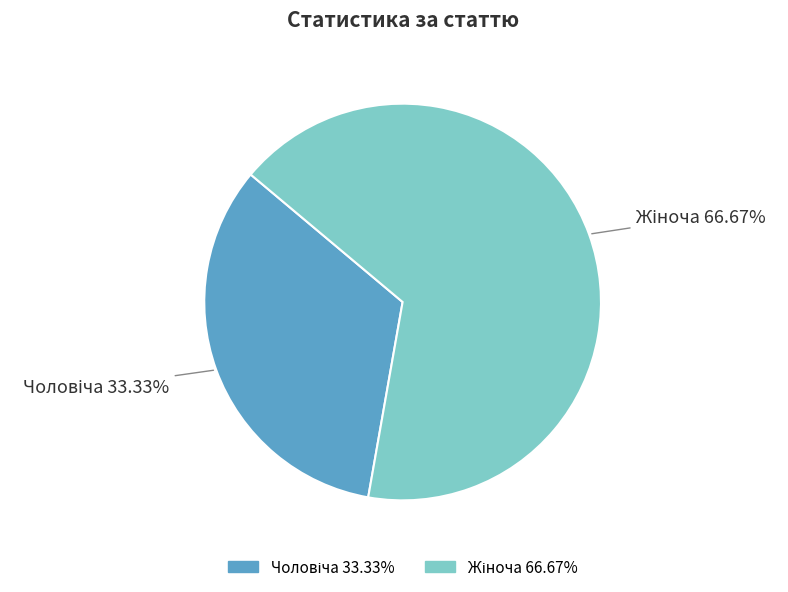

To the nearest percent, what is the difference between the largest and smallest slice percentages?

33%